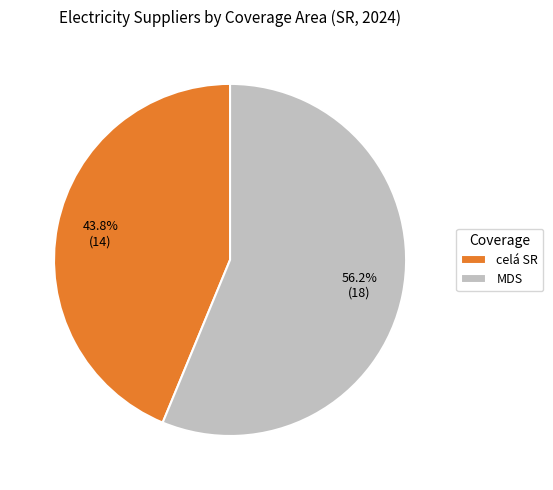

To the nearest percent, what is the combined percentage of MDS and celá SR?

100%